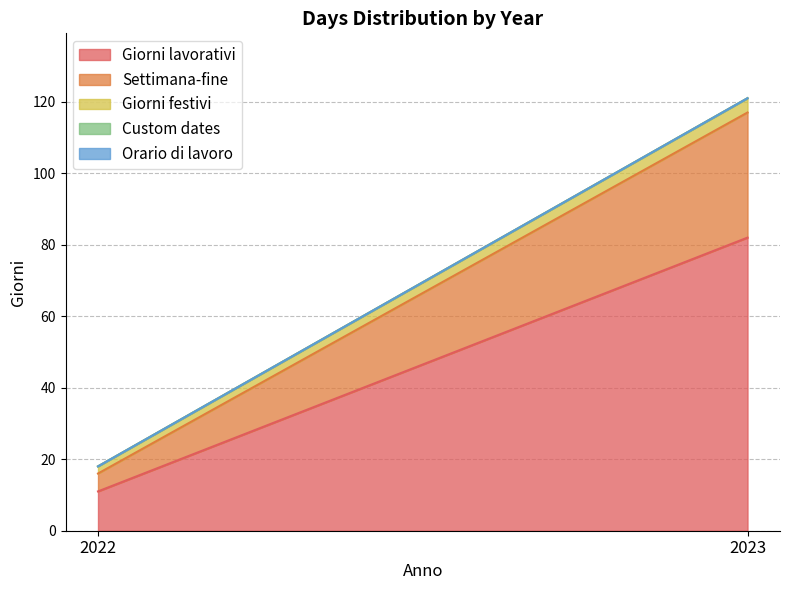

Reading left to right, extract all data points from this chart.

Giorni lavorativi: 2022=11	2023=82
Settimana-fine: 2022=5	2023=35
Giorni festivi: 2022=2	2023=4
Custom dates: 2022=0	2023=0
Orario di lavoro: 2022=0	2023=0